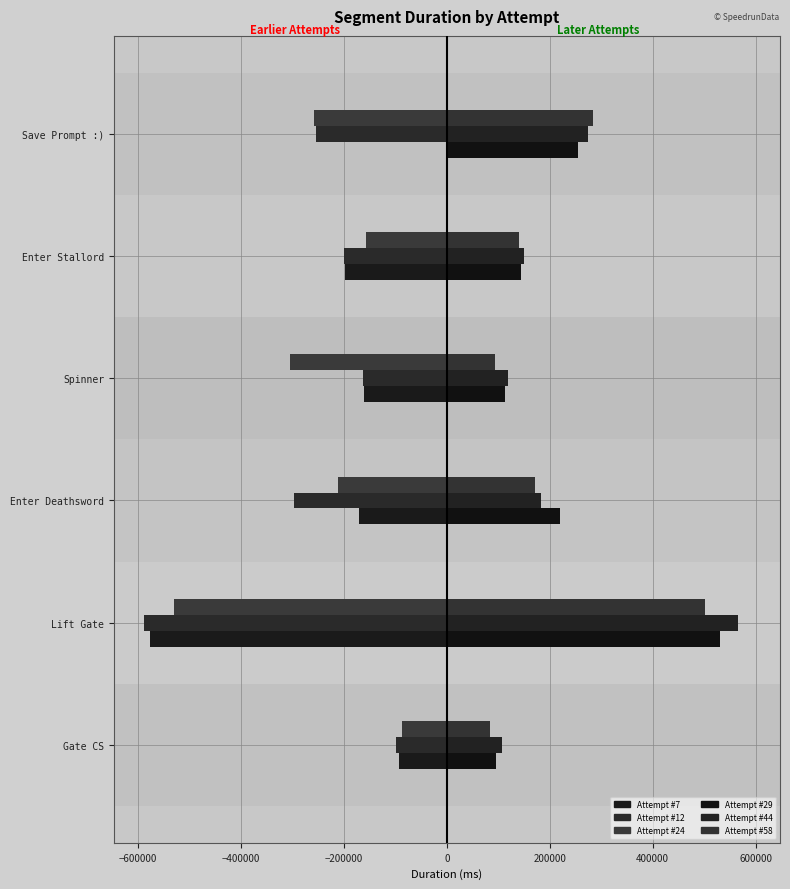

Which series has the widest spread of values?

Attempt #7